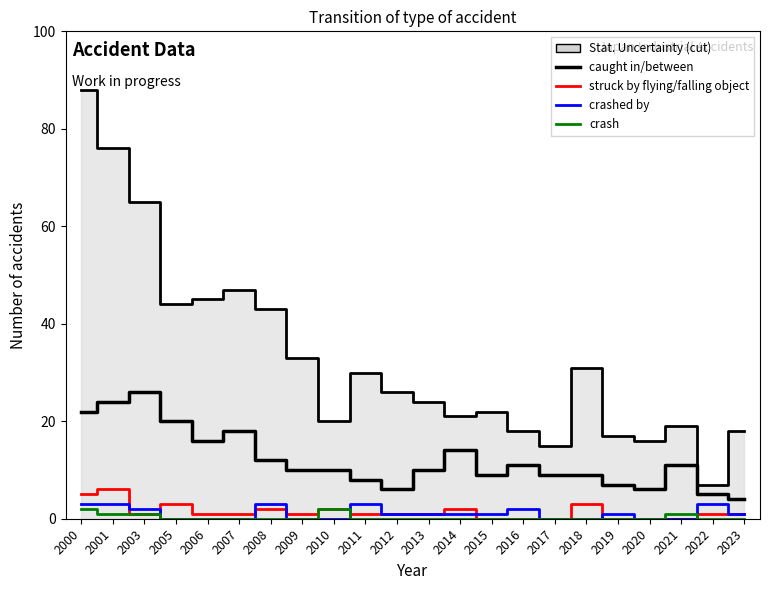

At which label does crashed by first exceed 1?

2000